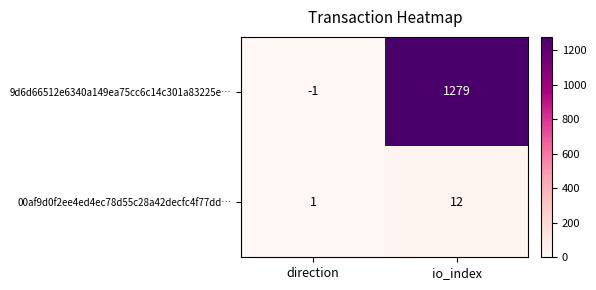

Reading right to left, extract all data points from this chart.

9d6d66512e6340a149ea75cc6c14c301a83225e…: 1279	-1
00af9d0f2ee4ed4ec78d55c28a42decfc4f77dd…: 12	1